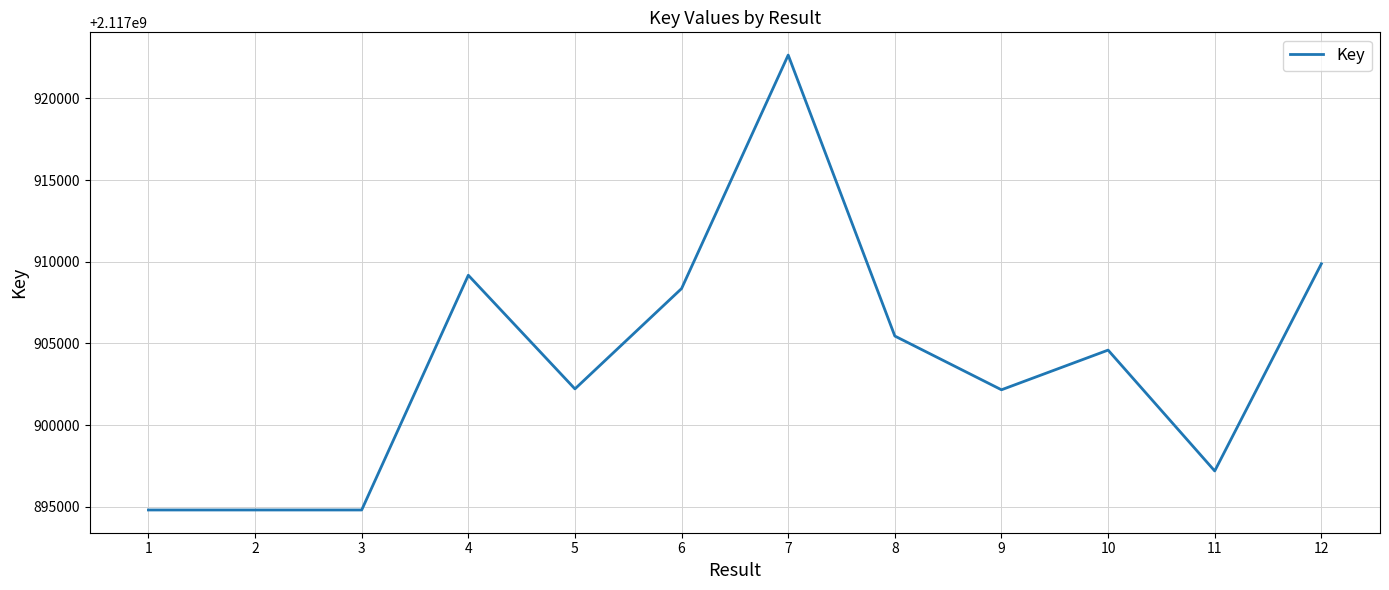

The value at 7 is 2117922649. True or false?

True